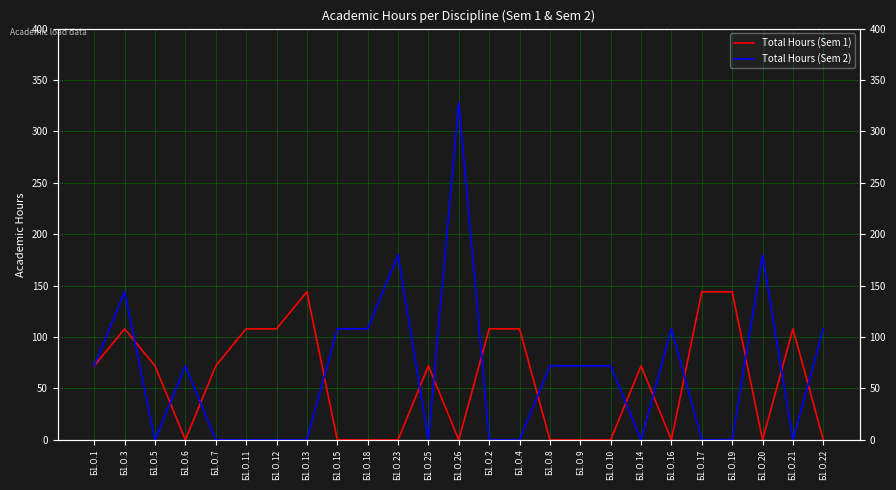

What are all the series names shown in the legend?

Total Hours (Sem 1), Total Hours (Sem 2)